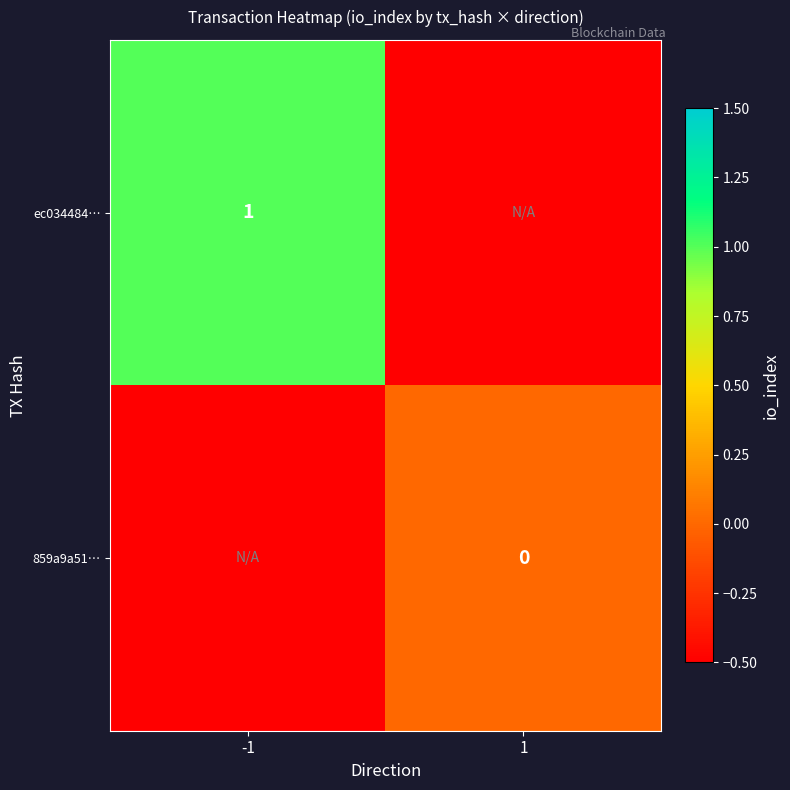

The ec034484… series shows 1.7 at -1. True or false?

False